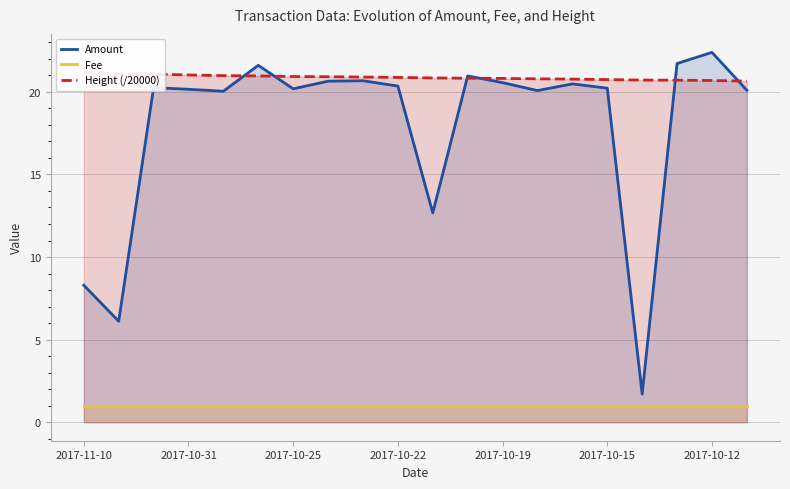

What is the highest value of the Amount series?

22.4